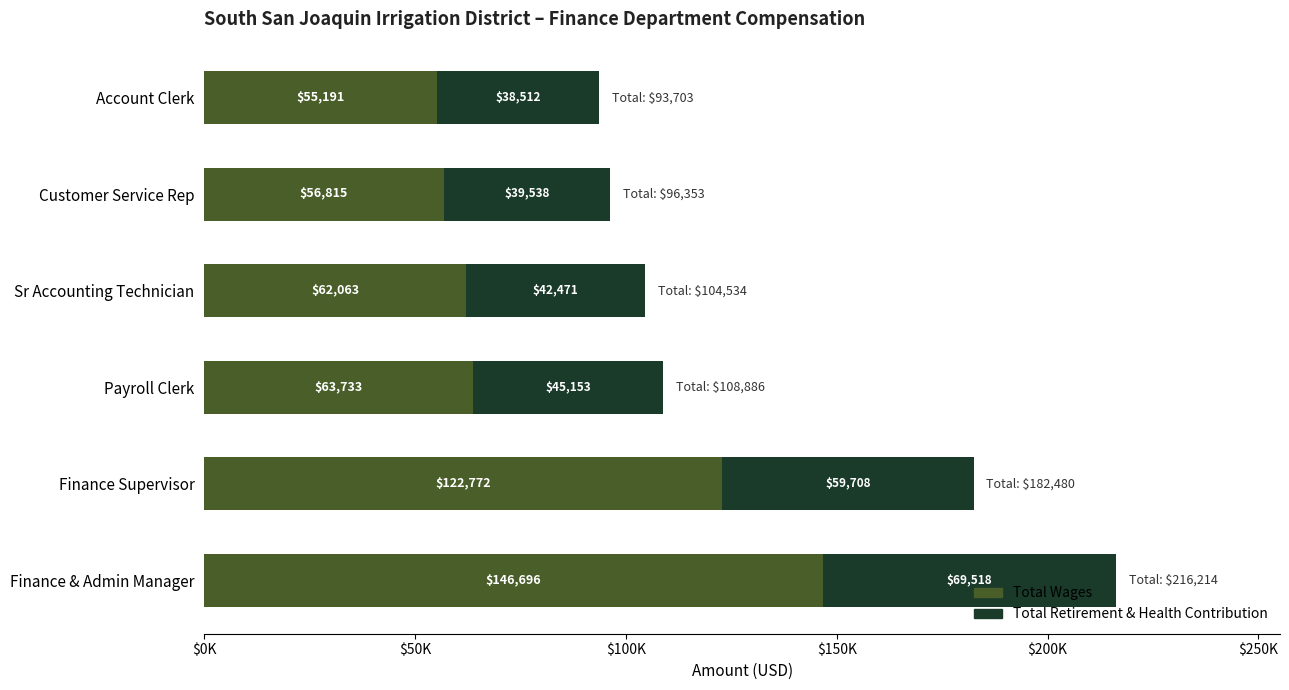

Rank the series by their average value, from lowest to highest.

Total Retirement & Health Contribution, Total Wages